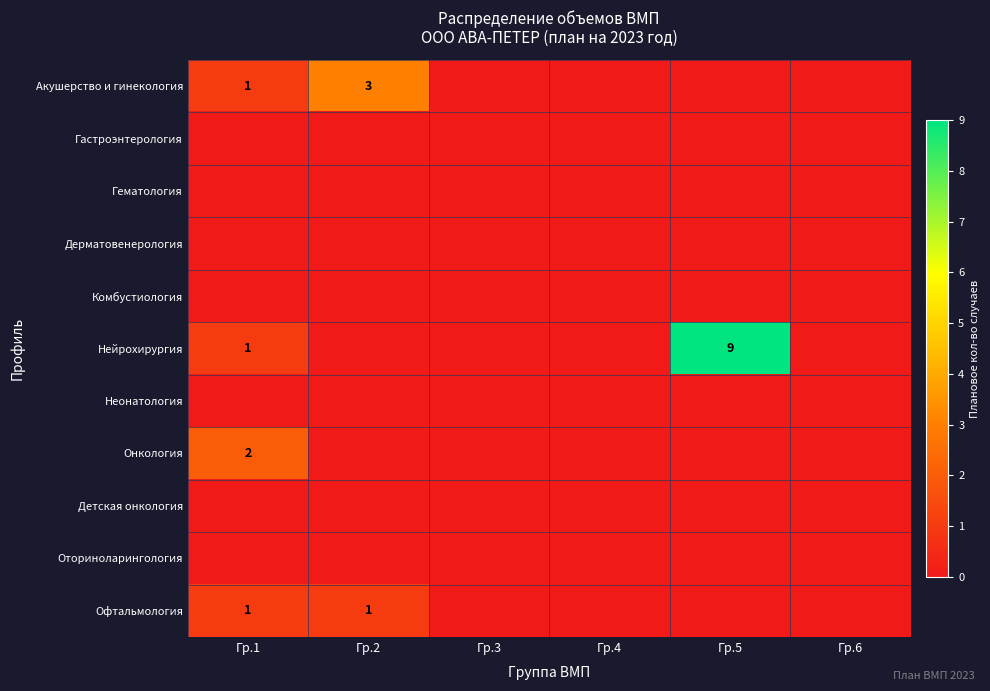

What is the spread (max minus min) of values at Гр.2?

3